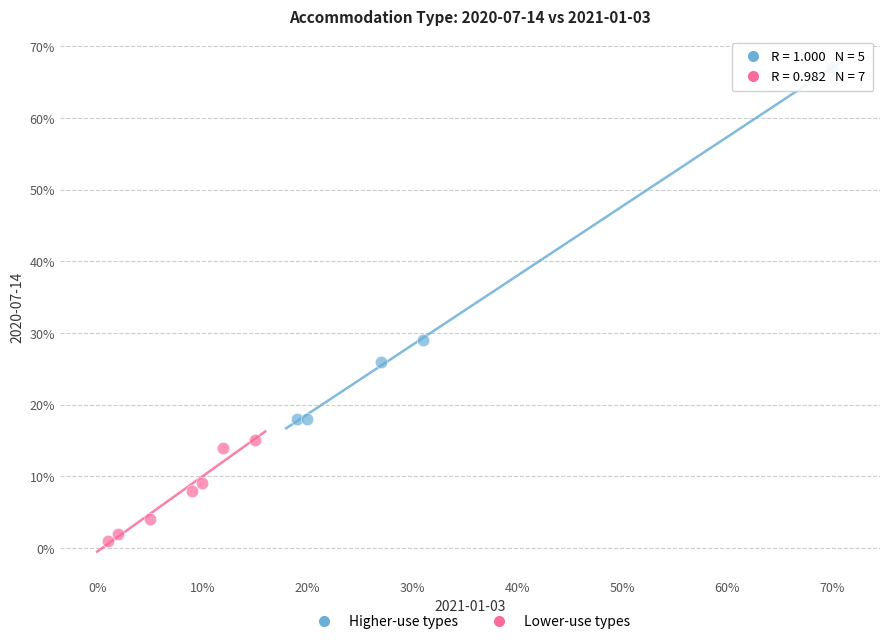

What are all the series names shown in the legend?

Higher-use types, Lower-use types